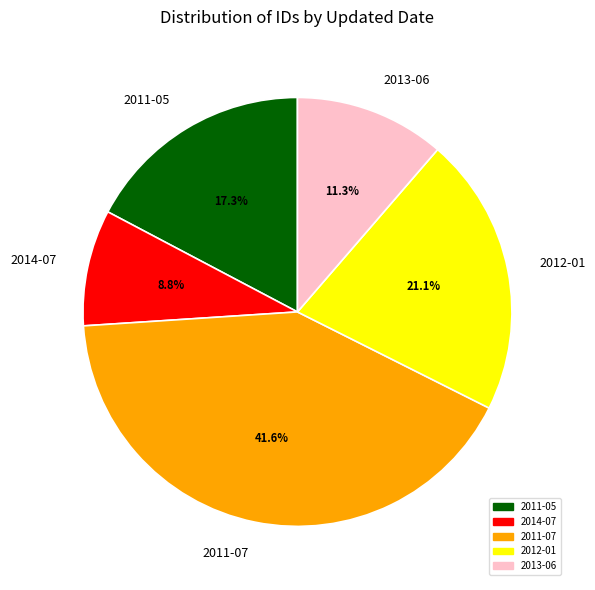

Does 2011-05 account for over 50% of the chart?

No